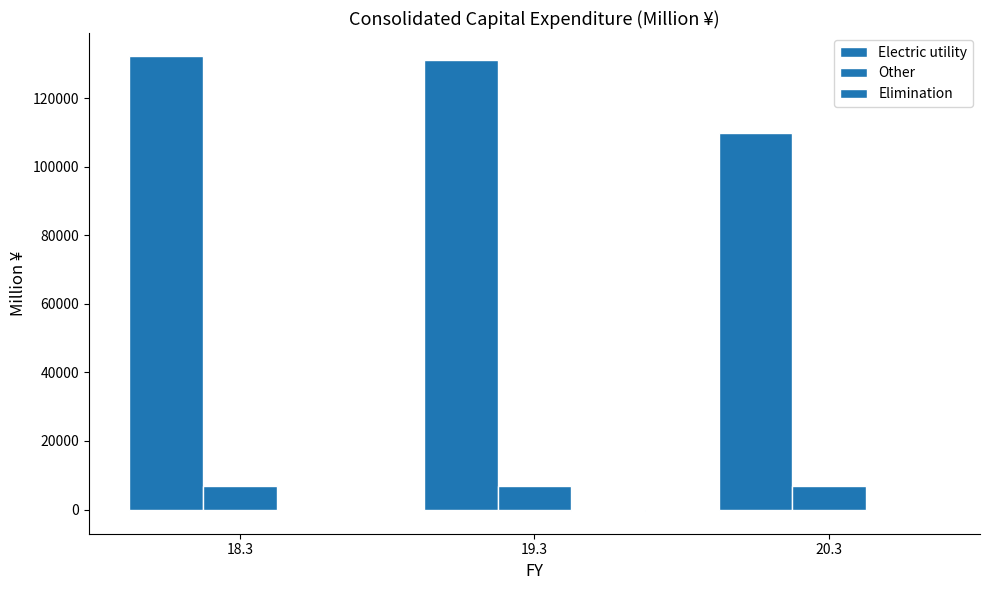

At which label does Elimination first exceed -223?

20.3